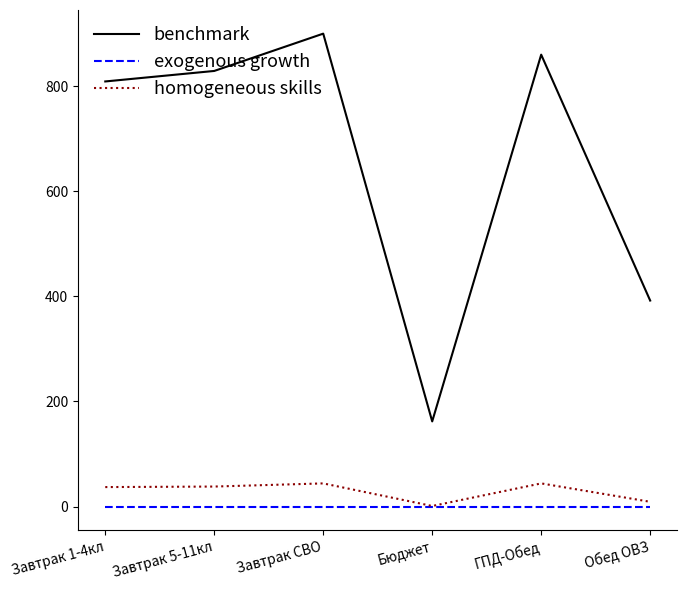

At Завтрак СВО, list the series in order from largest to smallest.

benchmark, homogeneous skills, exogenous growth